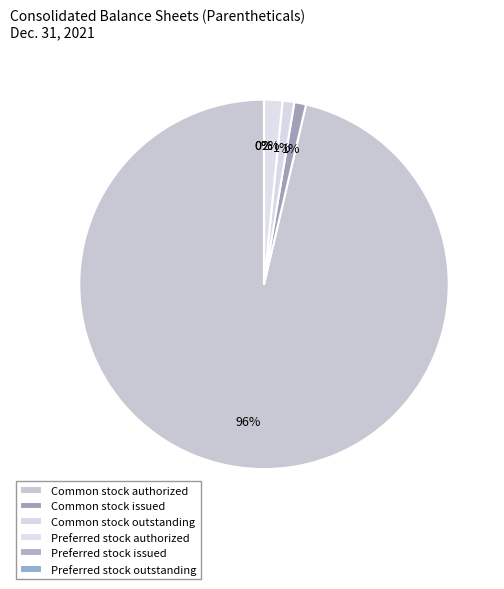

To the nearest percent, what percentage of the pie is Common stock issued?

1%